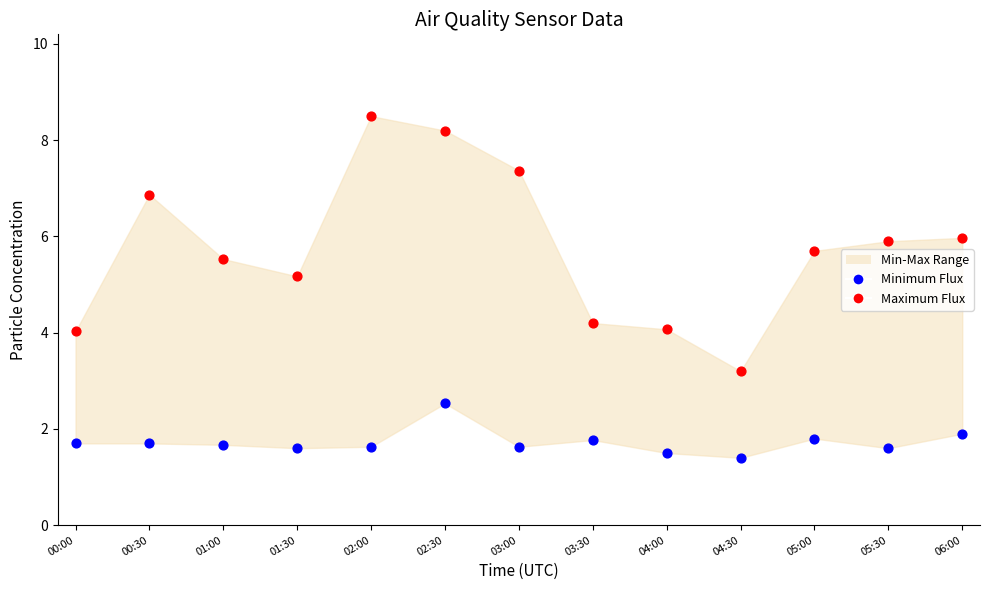

Across all data points, what is the range of Y values (max minus min)?

7.1